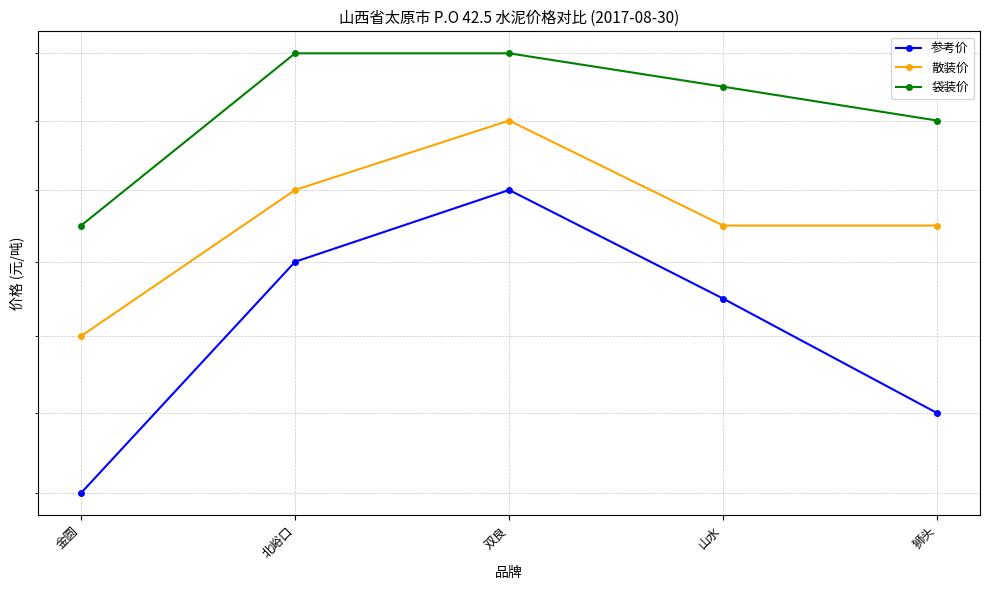

Is this an area chart (filled region under the line)?

No